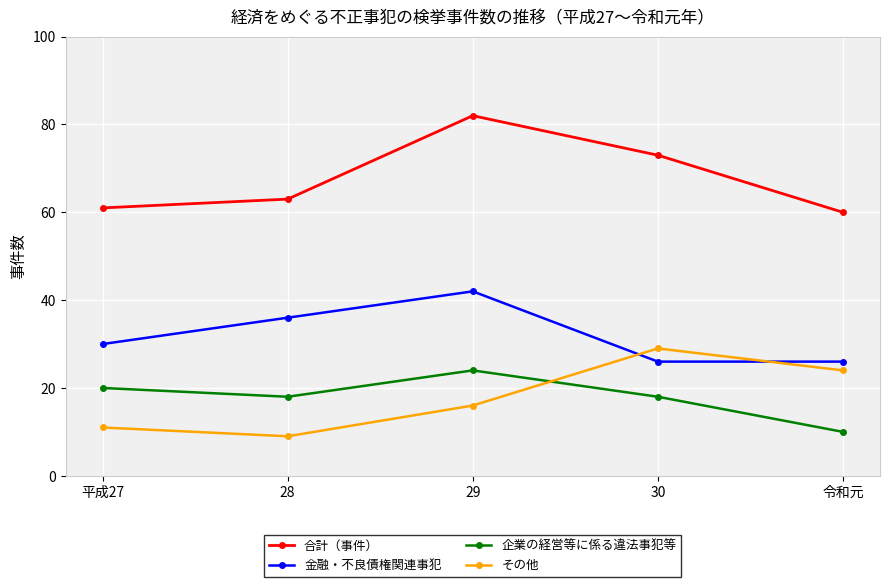

Which series has the widest spread of values?

合計（事件）